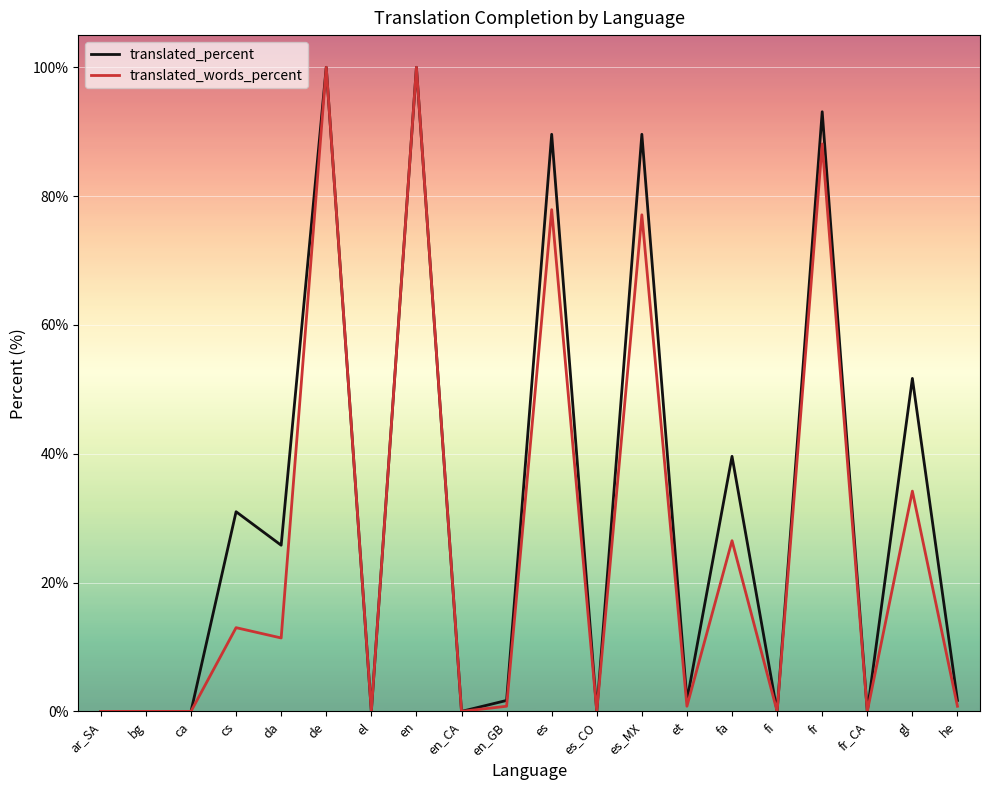

What is the difference between the highest and lowest values at es_MX?

12.5